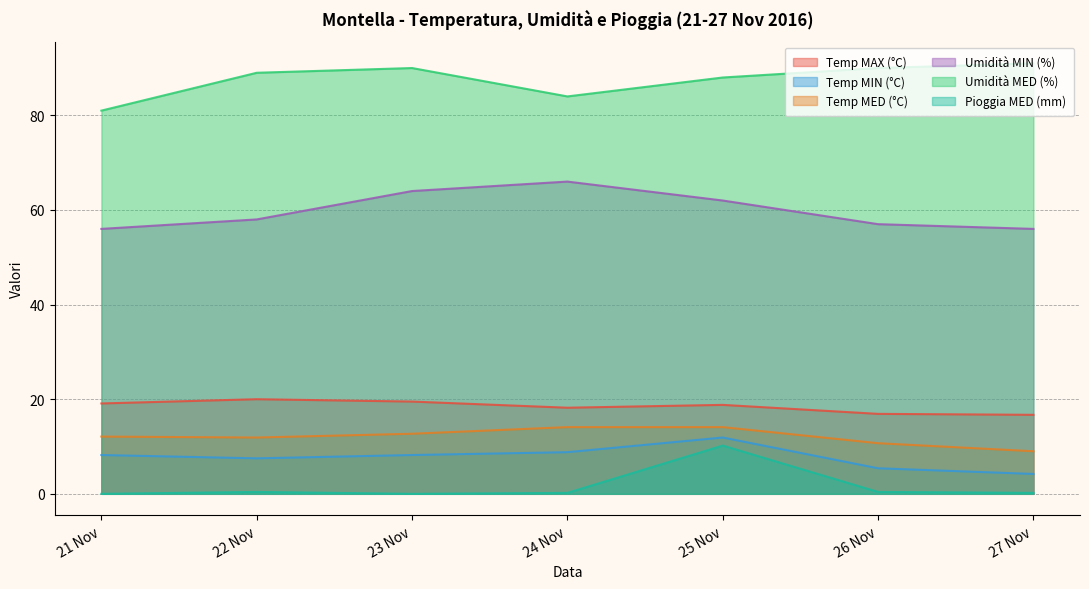

True or false: Umidità MIN (%) and Temp MAX (°C) intersect in this chart.

False